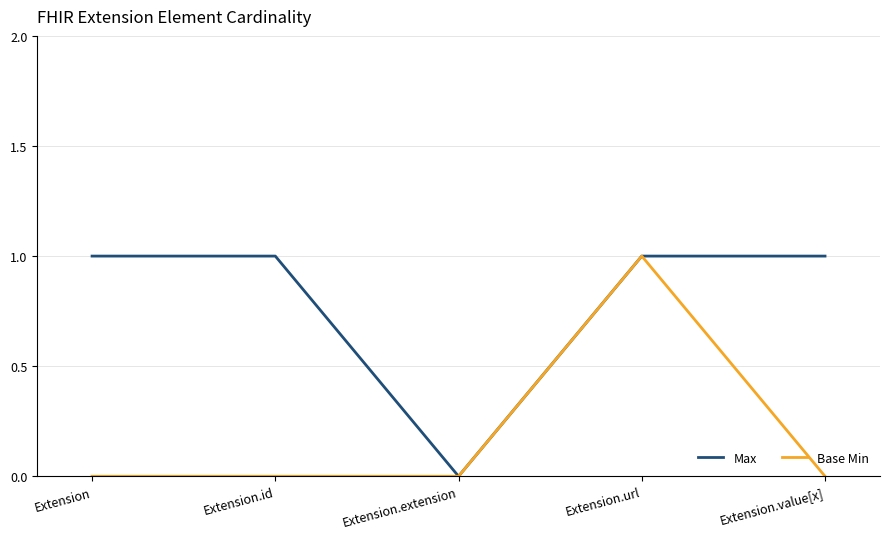

Reading left to right, what are all the values shown in this chart?

Max: Extension=1	Extension.id=1	Extension.extension=0	Extension.url=1	Extension.value[x]=1
Base Min: Extension=0	Extension.id=0	Extension.extension=0	Extension.url=1	Extension.value[x]=0